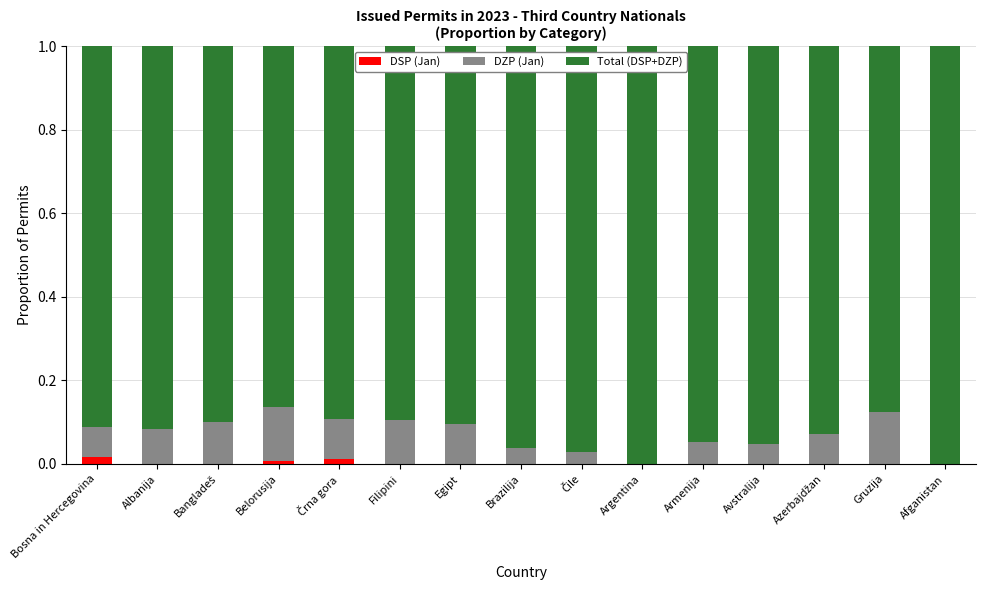

Does the chart contain stacked bars?

Yes